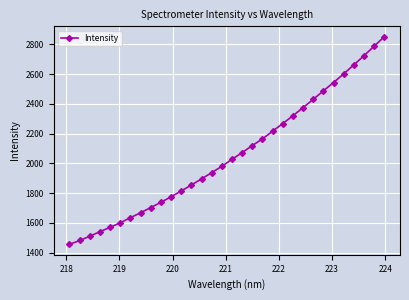

What is the difference between the maximum and second lowest values?

1370.4